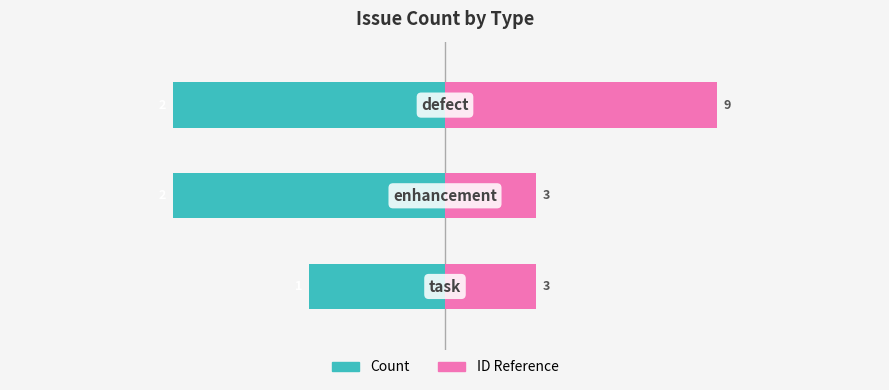

Which series has the largest range (max minus min)?

ID Reference